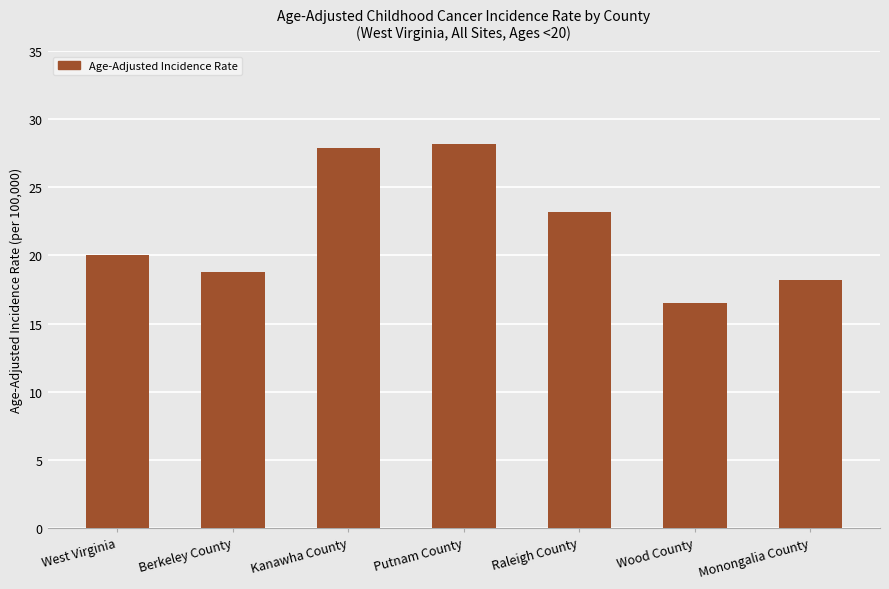

What is the label of the 6th bar from the right?

Berkeley County